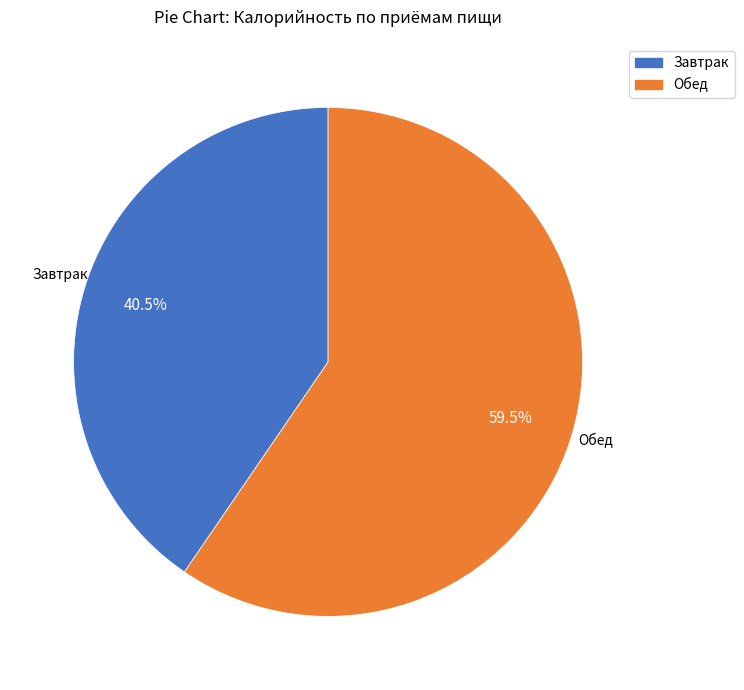

Is there a majority slice in this chart?

Yes